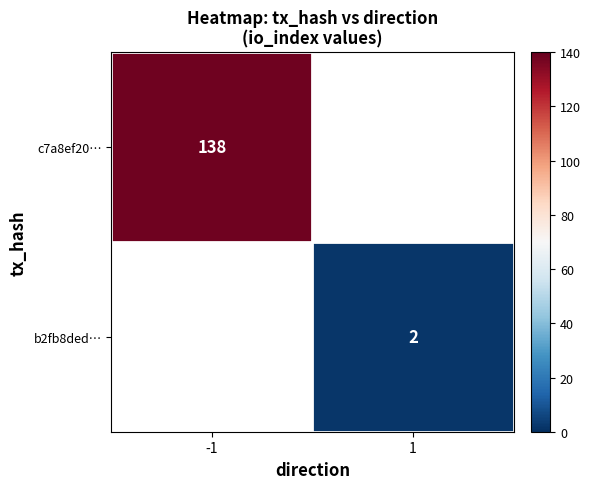

The value of c7a8ef20… at -1 is 138. True or false?

True